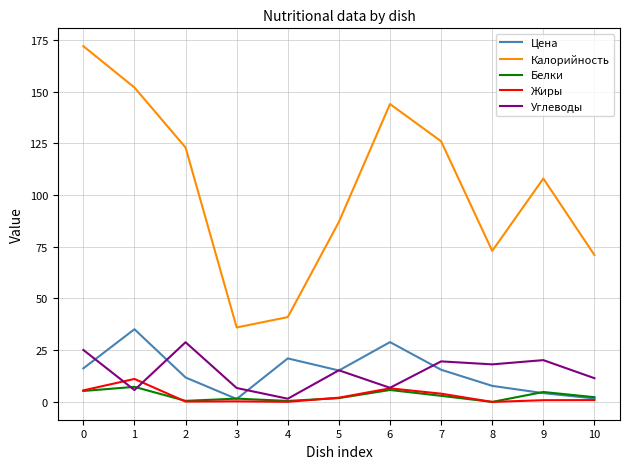

True or false: Жиры and Калорийность cross at least once.

False